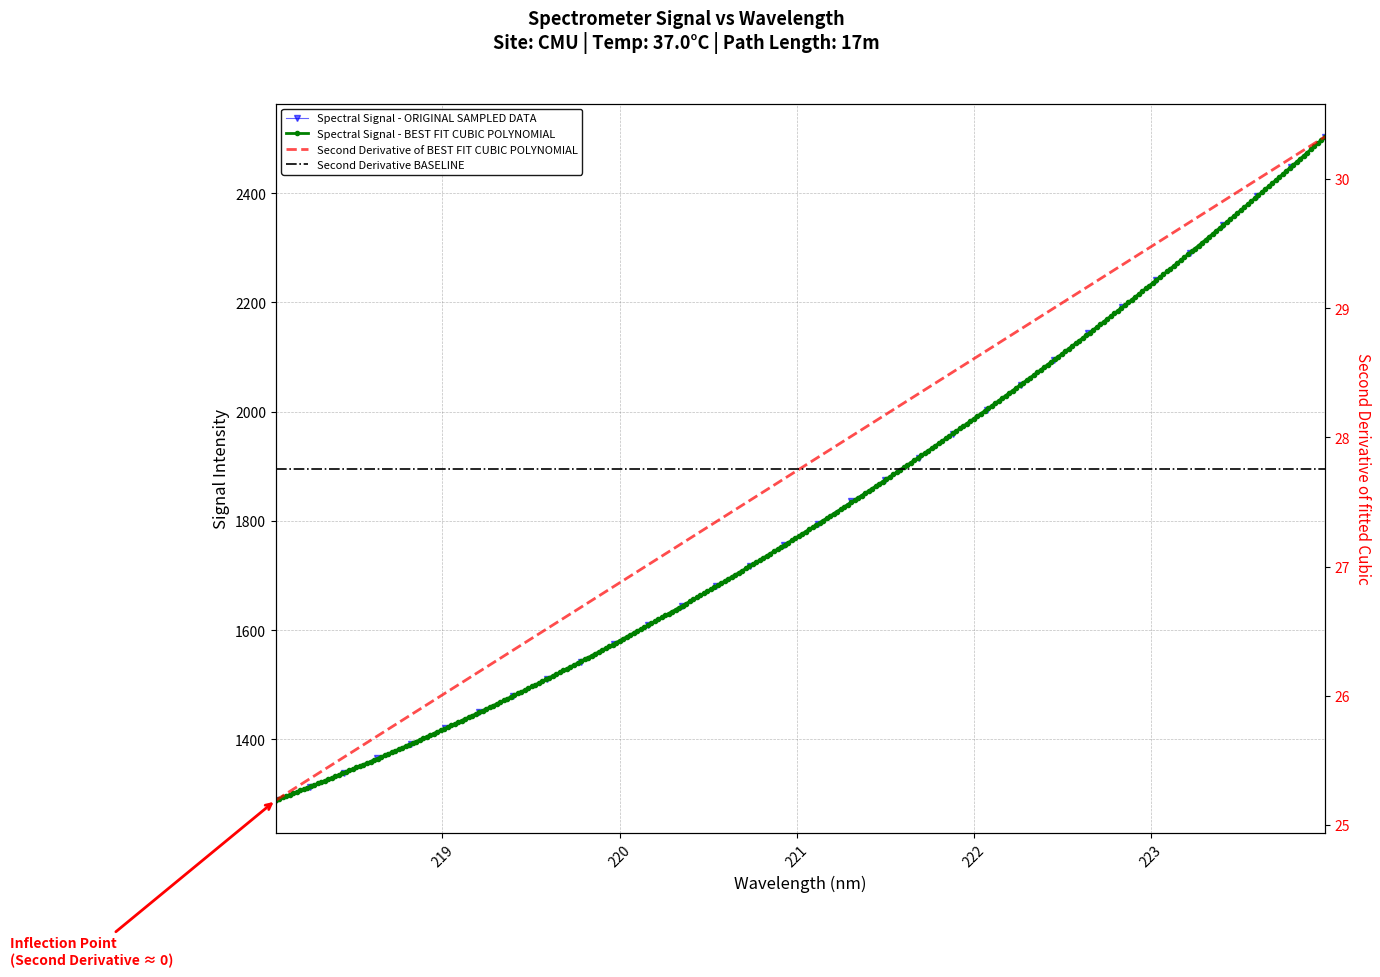

What is the difference between the maximum and minimum values?

1214.7